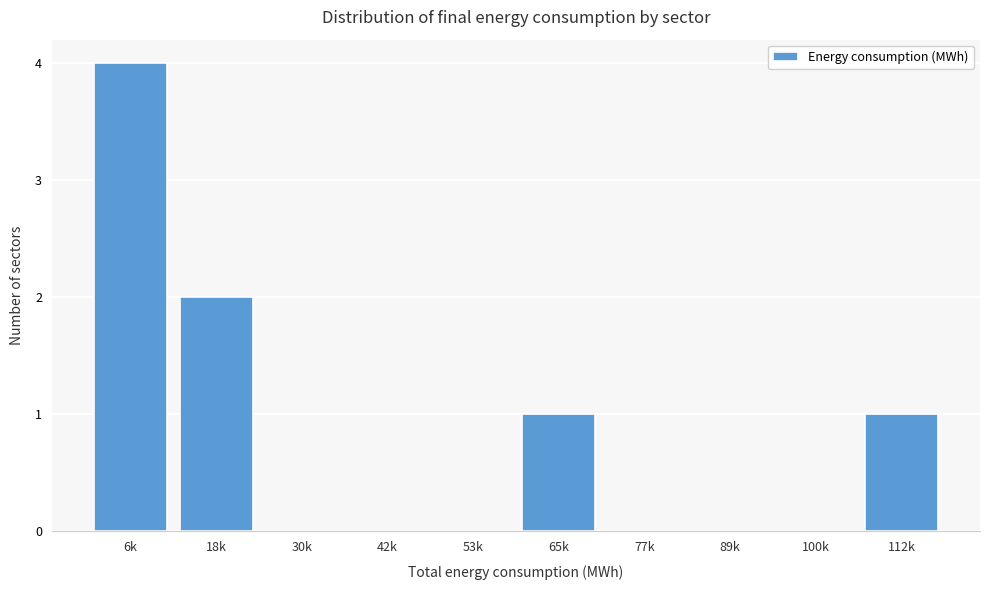

Reading left to right, list all the values displayed in this chart.

6k=4	18k=2	30k=0	42k=0	53k=0	65k=1	77k=0	89k=0	100k=0	112k=1